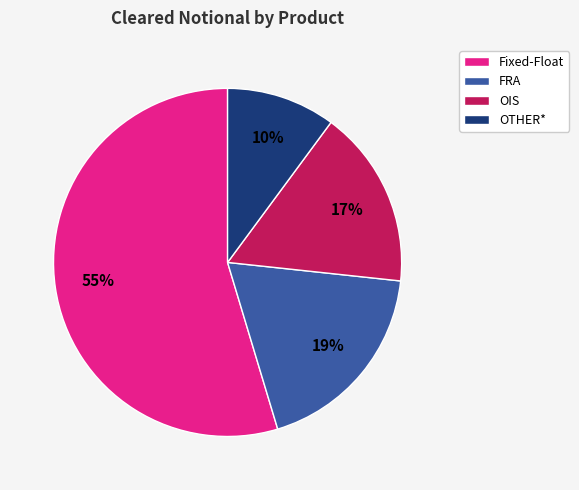

What is the majority slice?

Fixed-Float